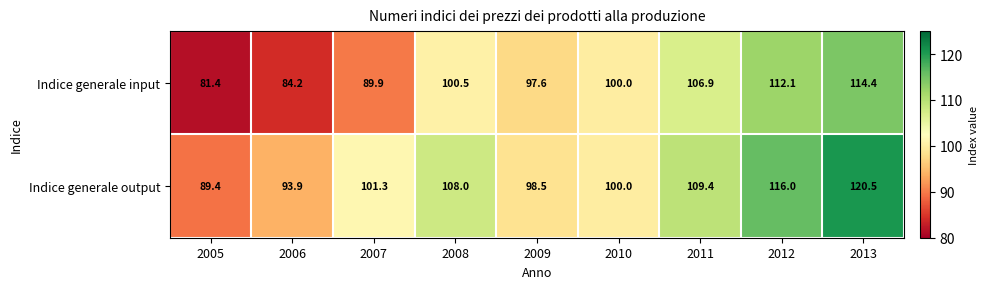

What is the minimum value shown in the chart?

81.4